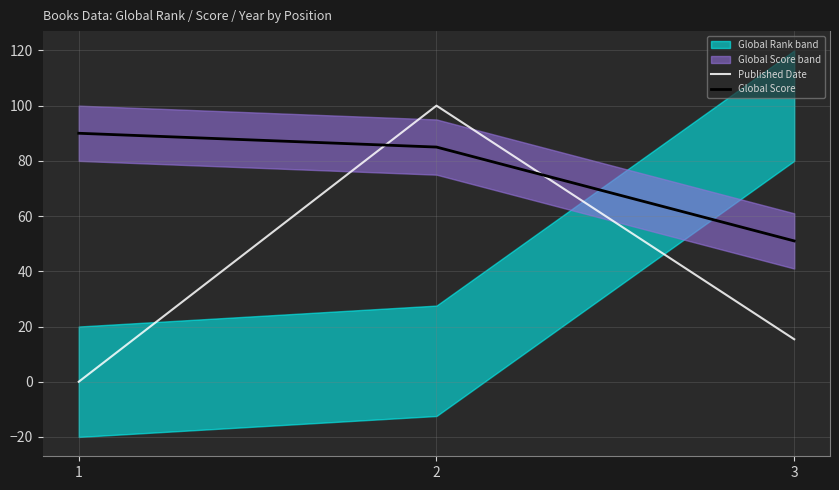

Is the value of Published Date at 3 greater than the value of Global Score at 1?

No